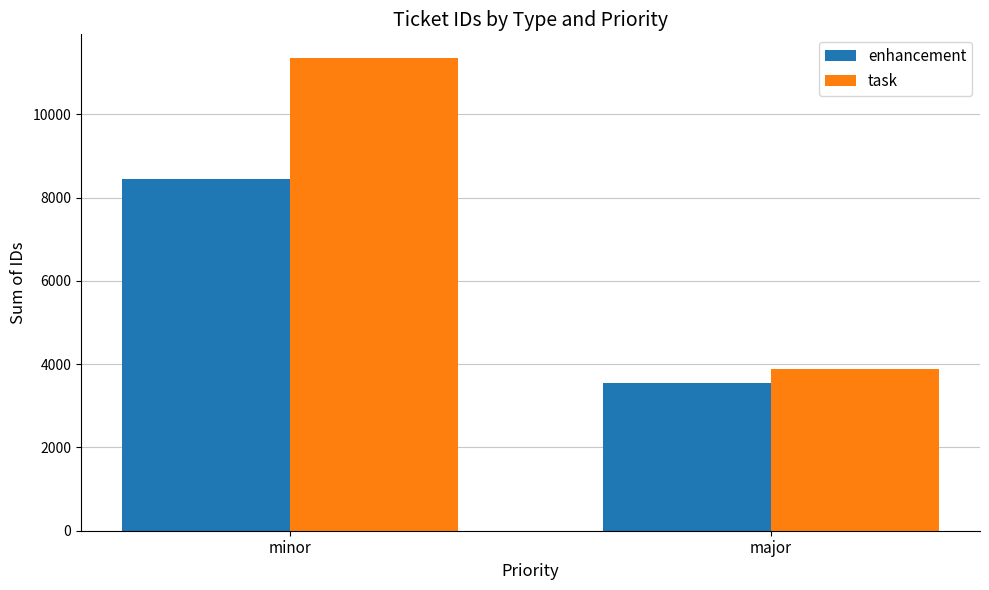

Which series has the largest range (max minus min)?

task